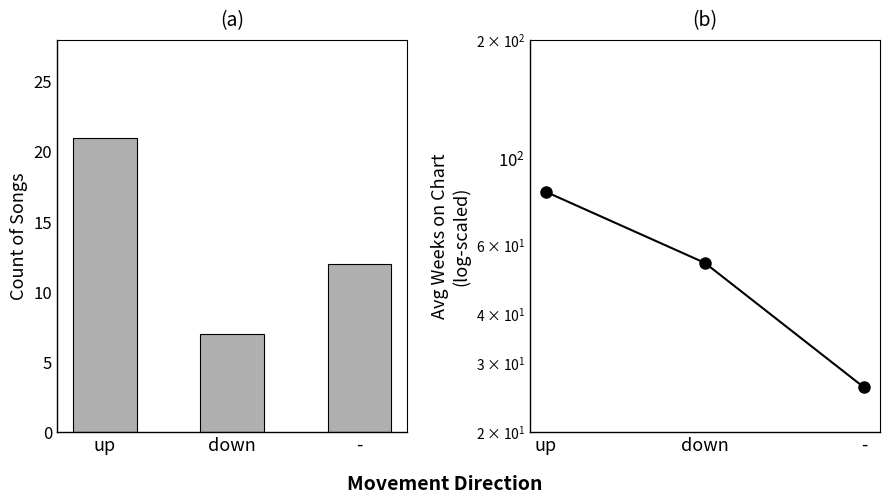

What is the difference between the maximum and minimum values in the Avg Weeks on Chart series?

56